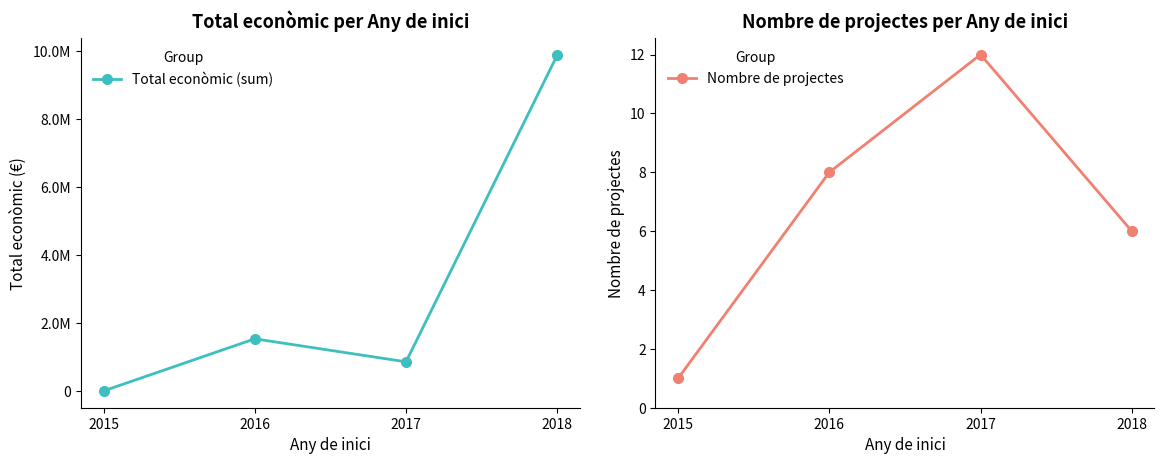

At which category does the chart reach its minimum across all series?

2015